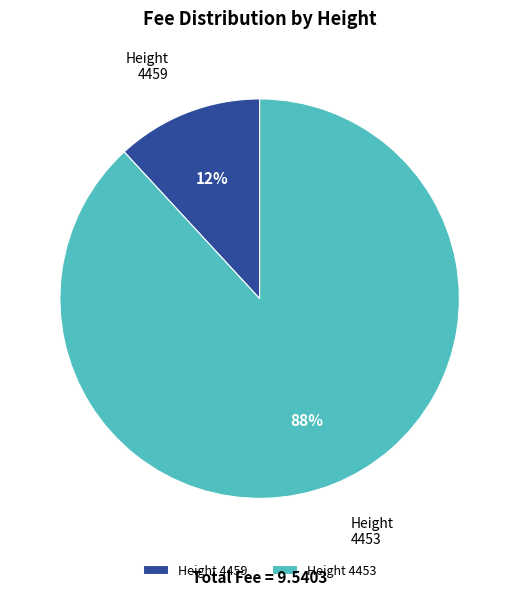

To the nearest percent, what portion does Height 4453 represent?

88%